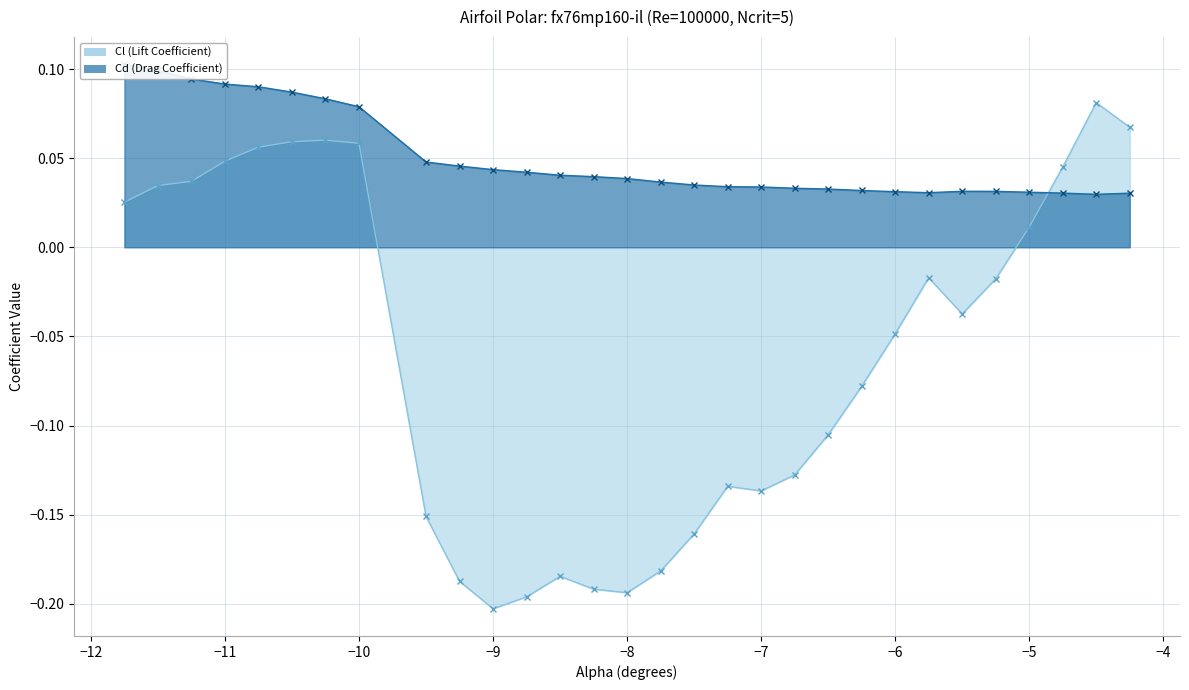

What is the value of the Cl (line) point at the 20th from the left?

-0.1